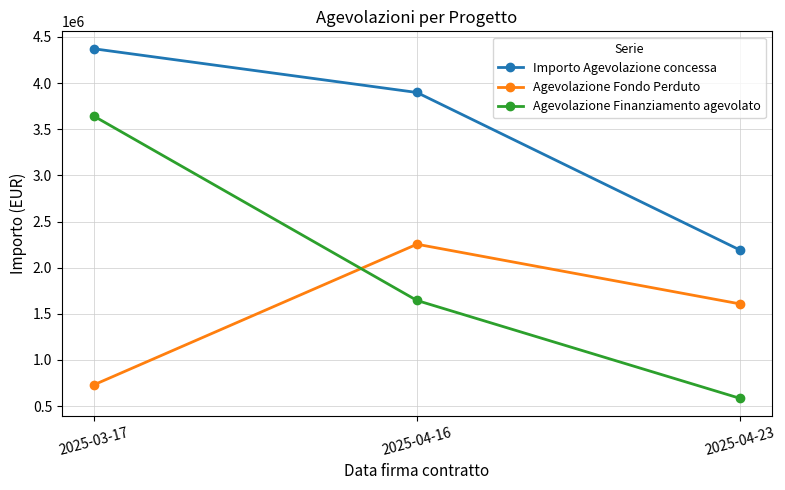

Does the chart have visible grid lines?

Yes